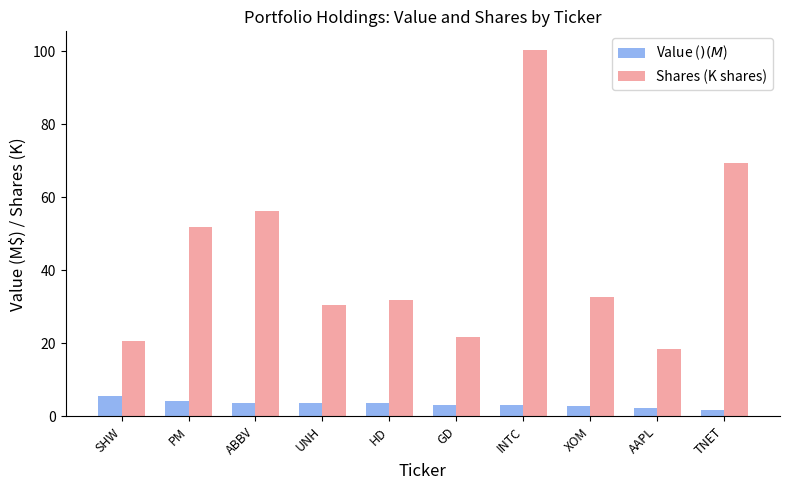

Where does the Shares (K shares) series first go above 32?

PM